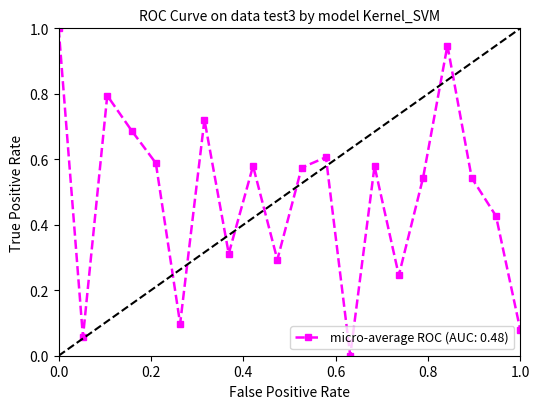

What is the difference between the maximum and minimum values?

1.0